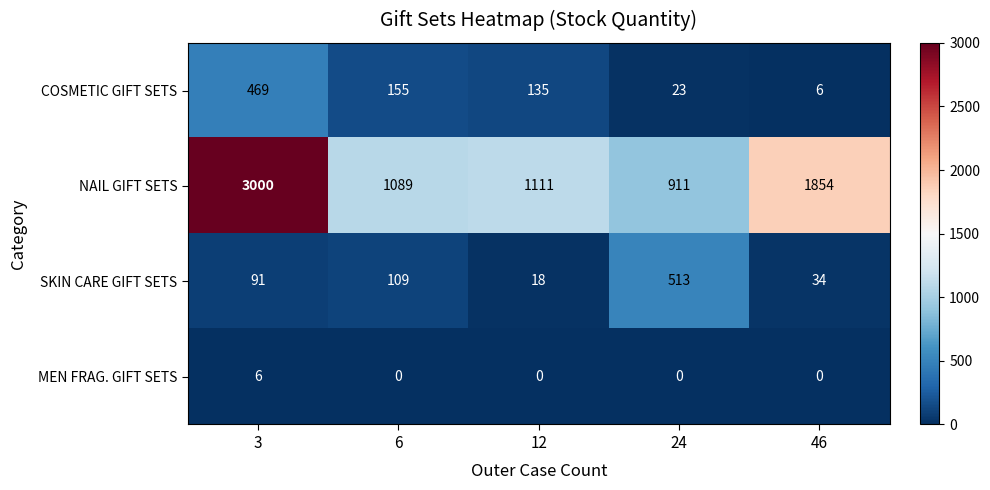

What is the difference between the maximum and minimum values in the SKIN CARE GIFT SETS series?

495